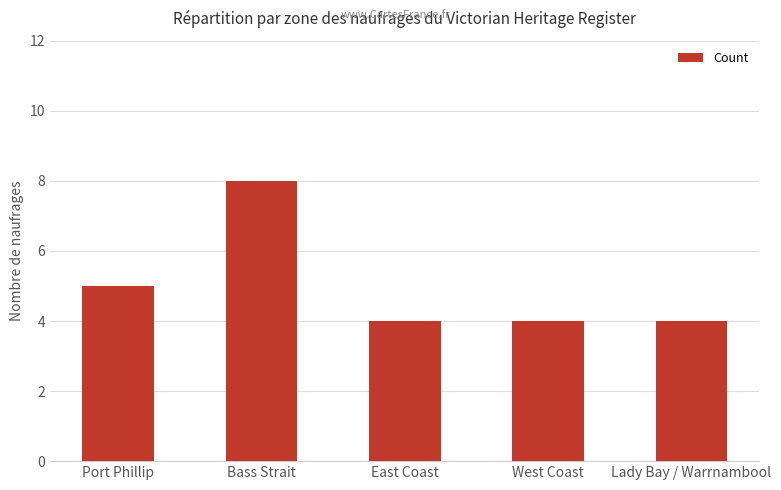

Which label corresponds to the largest value in the chart?

Bass Strait